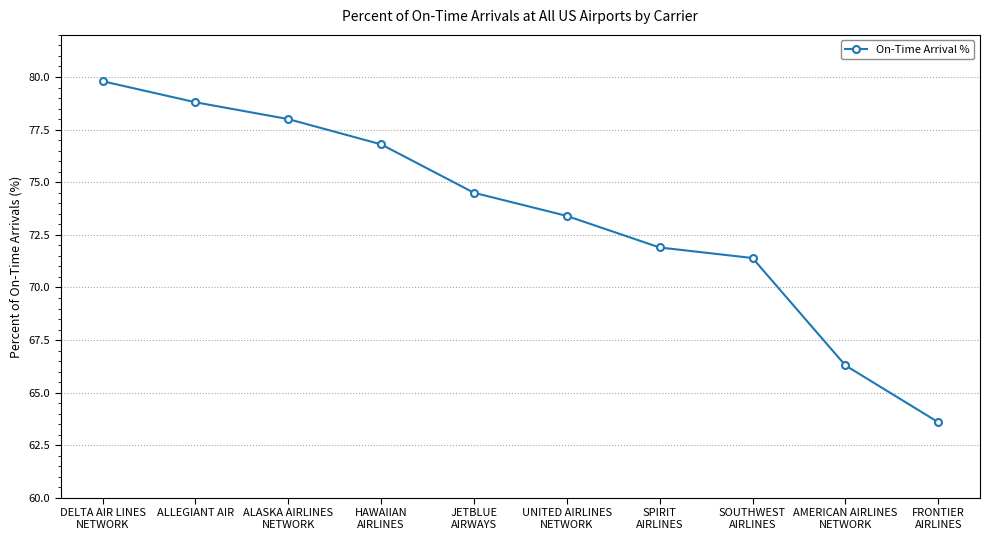

Which label corresponds to the largest value in the chart?

DELTA AIR LINES
NETWORK